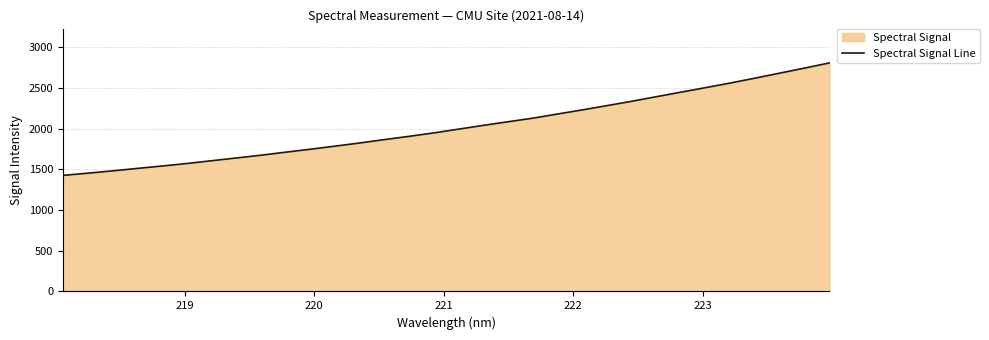

What is the greatest value displayed?

2808.5